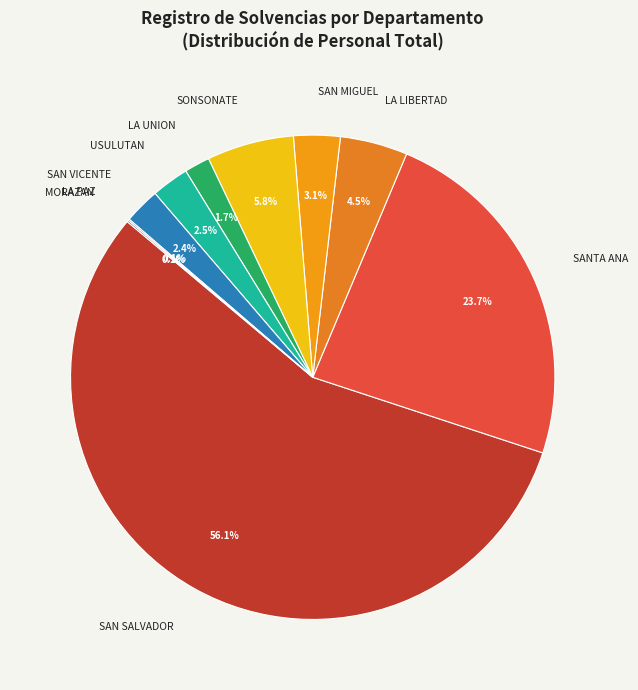

Combined, what portion of the pie is SAN MIGUEL and LA UNION?

4.8%